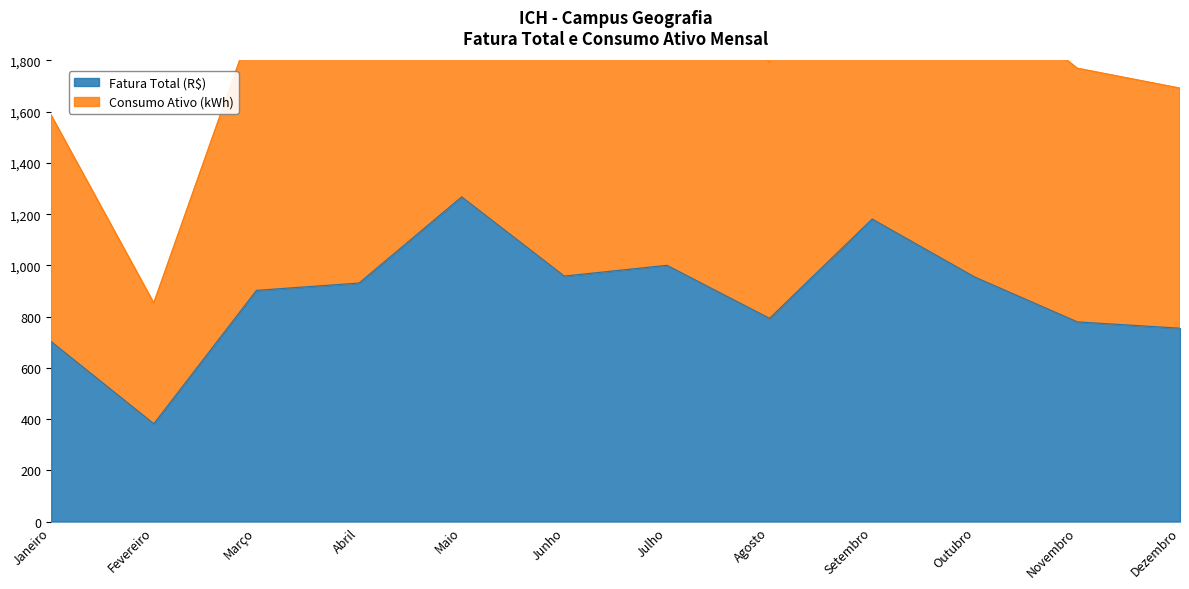

What is the sum of all Consumo Ativo (kWh) values?

23717.8